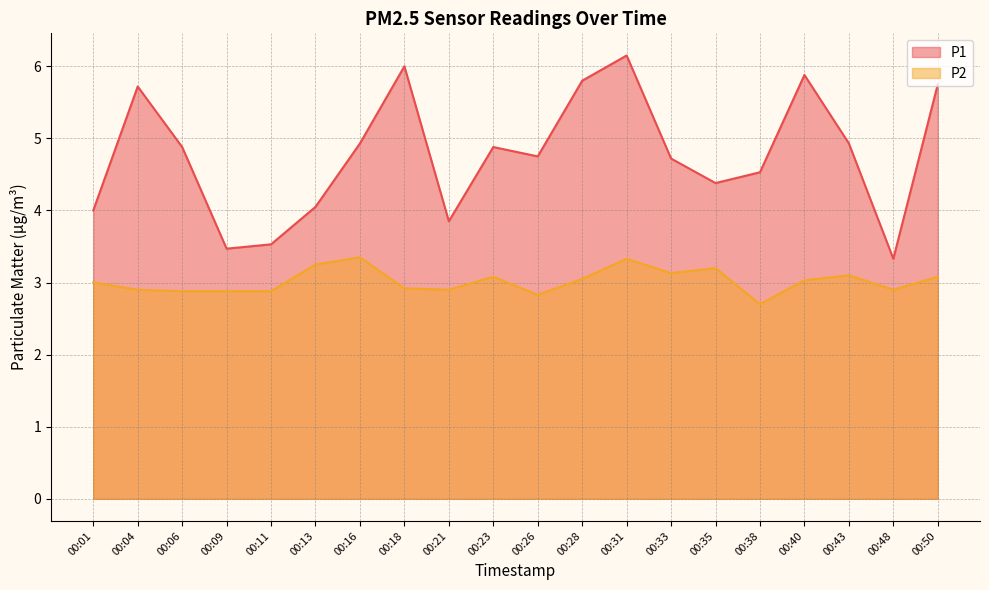

Which label corresponds to the largest value in the chart?

00:31